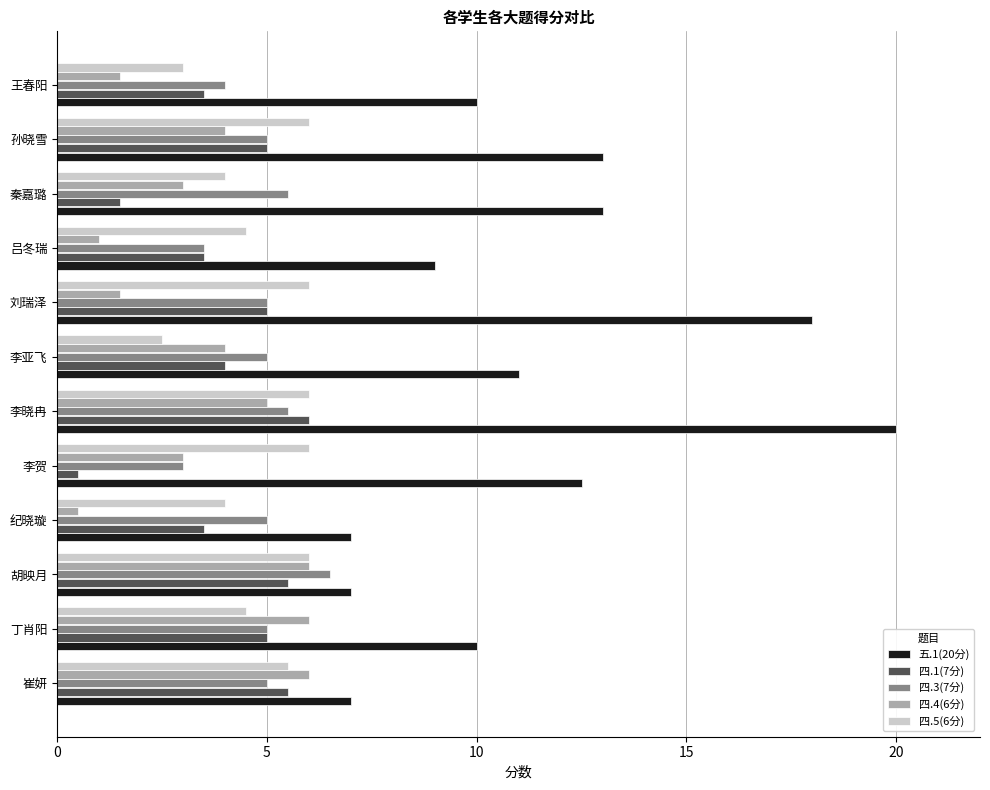

What is the maximum value shown in the chart?

20.0